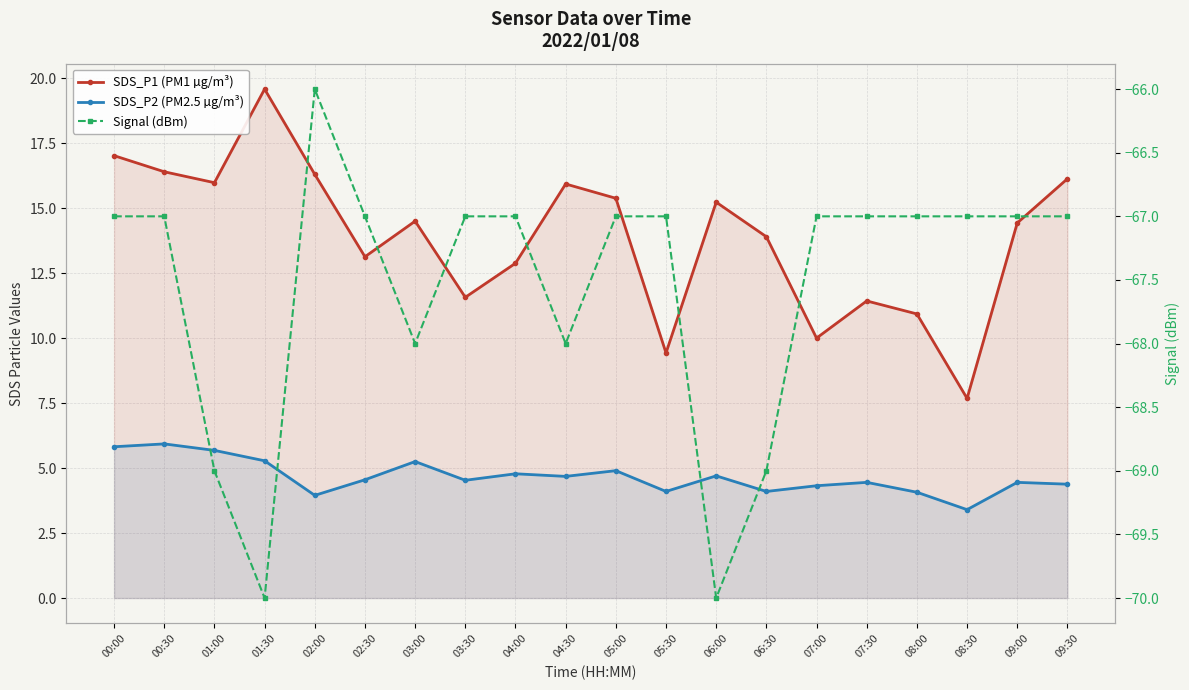

Count the number of data series in this chart.

3